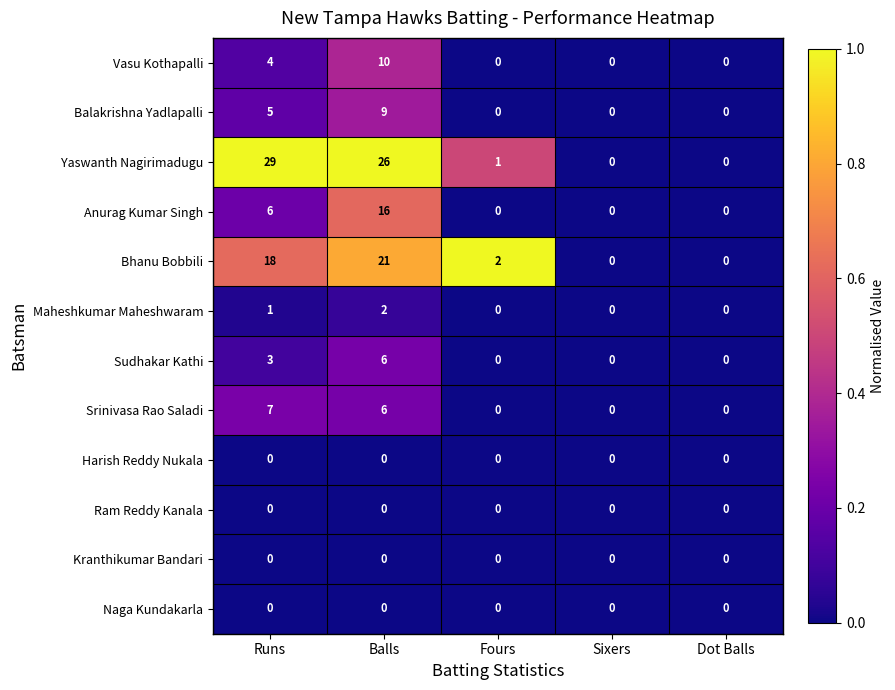

Which label corresponds to the largest value in the chart?

Runs